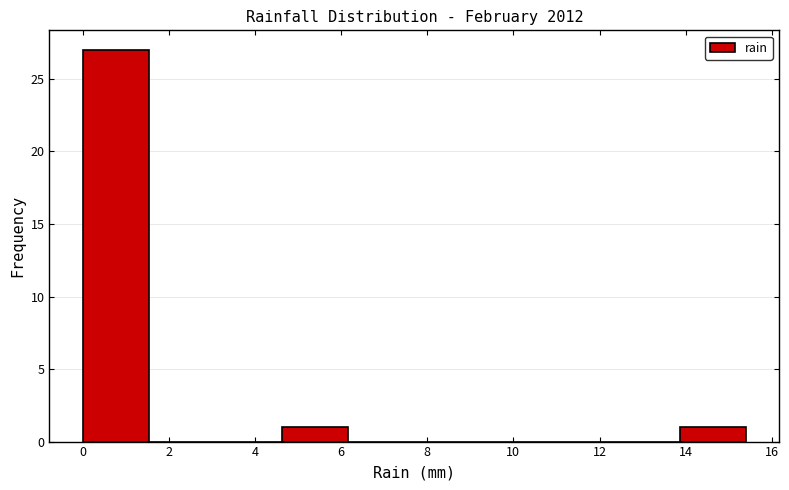

What is the height of the bar covering 13.86 to 15.40 on the x-axis? Neither the bar edges nor the heights are printed on the chart, so give them approximately, as read against the axes.

1